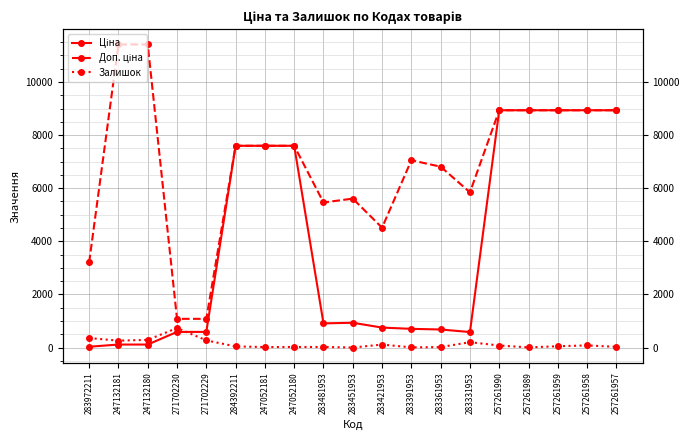

What is the difference between the highest and lowest values at 247052180?

7575.5